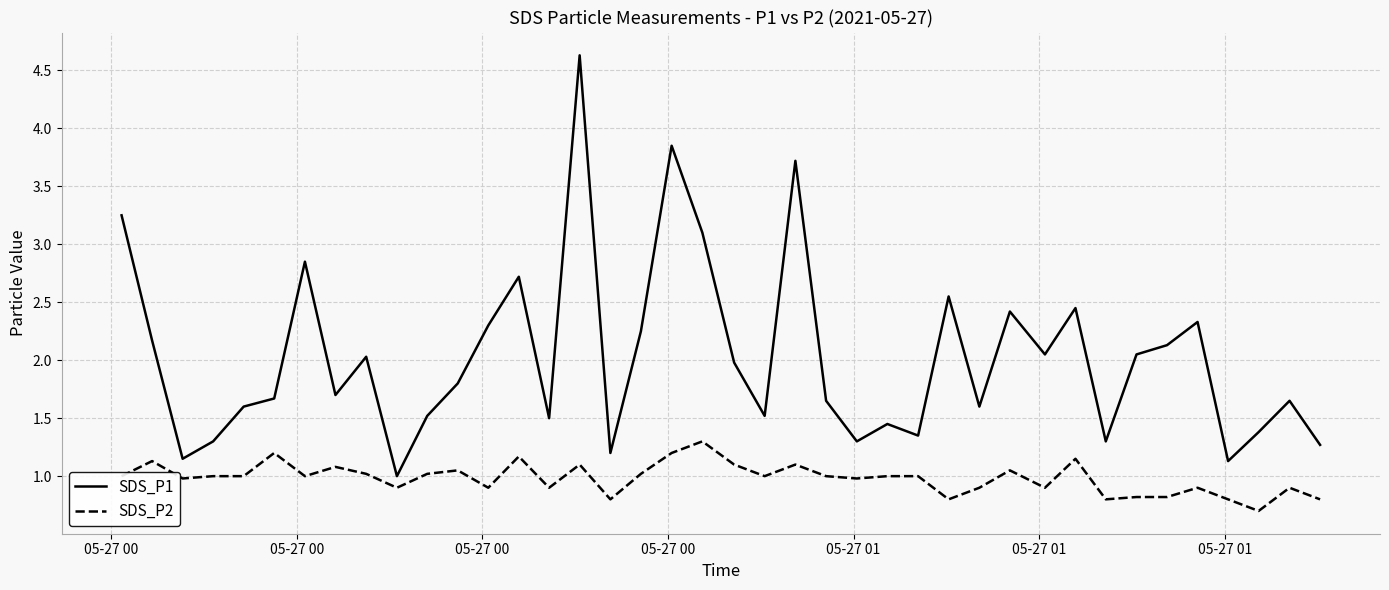

Rank the series by their average value, from highest to lowest.

SDS_P1, SDS_P2